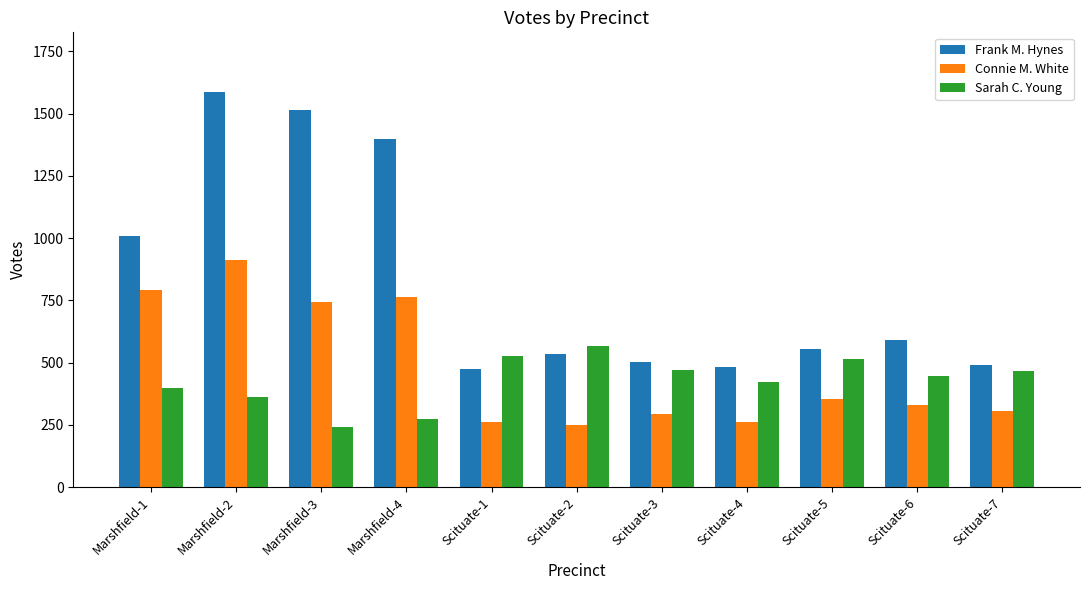

True or false: Connie M. White has a value of 67 at Scituate-4.

False